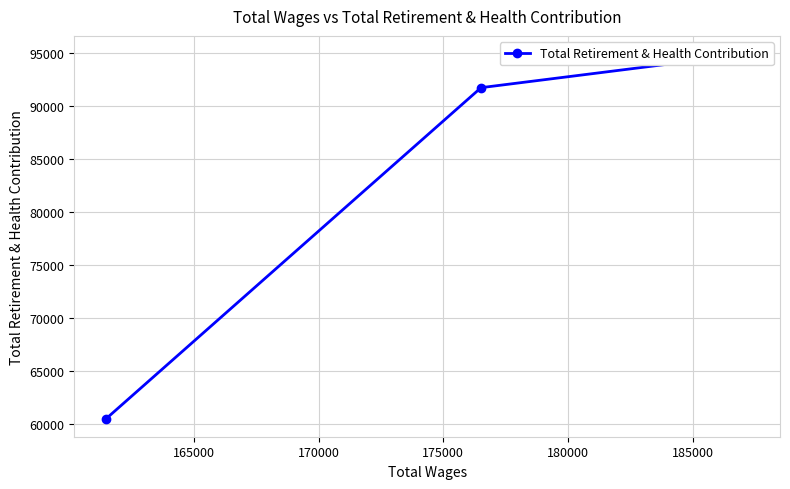

What is the value of the 2nd point from the left?

91735